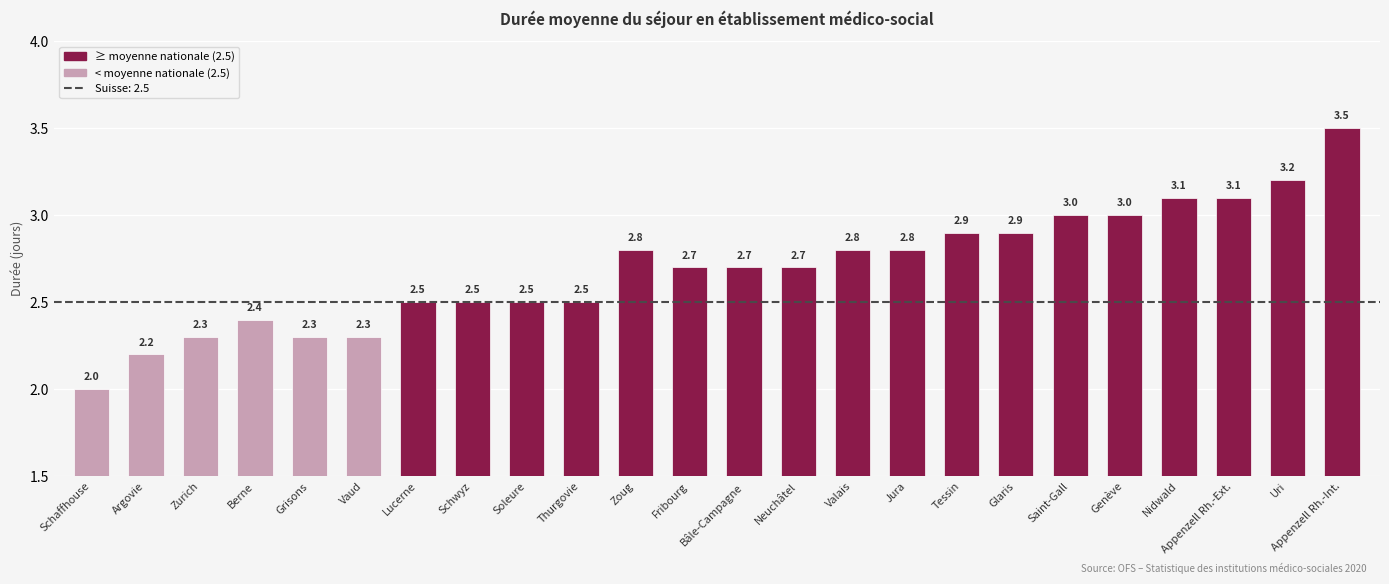

Reading left to right, transcribe all the data shown in this chart.

Schaffhouse=2.0	Argovie=2.2	Zurich=2.3	Berne=2.4	Grisons=2.3	Vaud=2.3	Lucerne=2.5	Schwyz=2.5	Soleure=2.5	Thurgovie=2.5	Zoug=2.8	Fribourg=2.7	Bâle-Campagne=2.7	Neuchâtel=2.7	Valais=2.8	Jura=2.8	Tessin=2.9	Glaris=2.9	Saint-Gall=3.0	Genève=3.0	Nidwald=3.1	Appenzell Rh.-Ext.=3.1	Uri=3.2	Appenzell Rh.-Int.=3.5